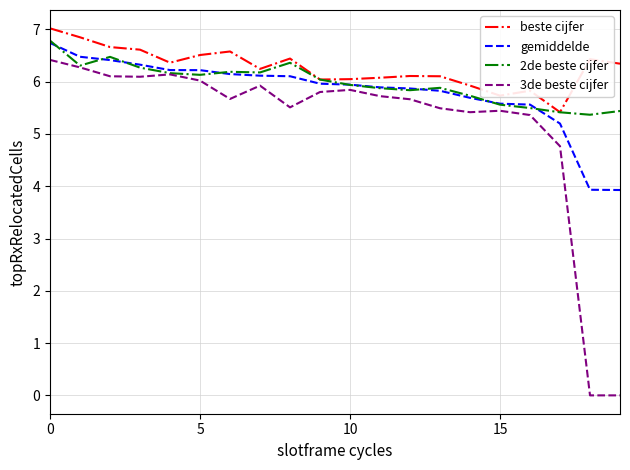

True or false: gemiddelde and 3de beste cijfer intersect in this chart.

False